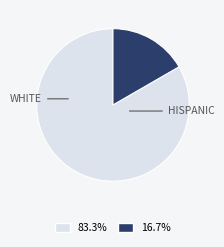

Does any single category account for the majority?

Yes